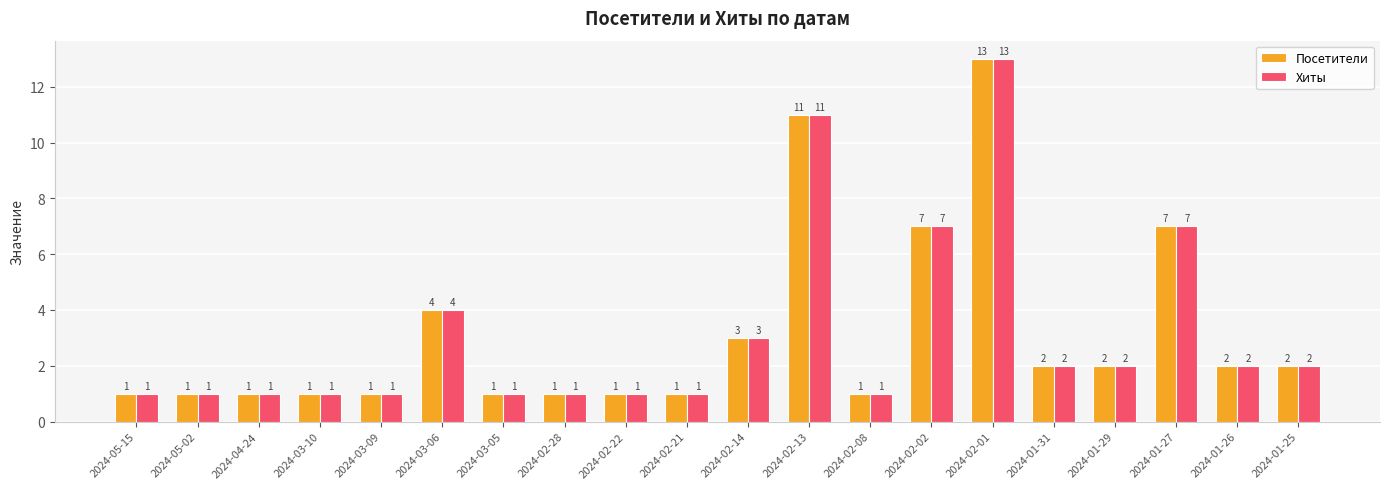

What is the sum of all Посетители values?

63